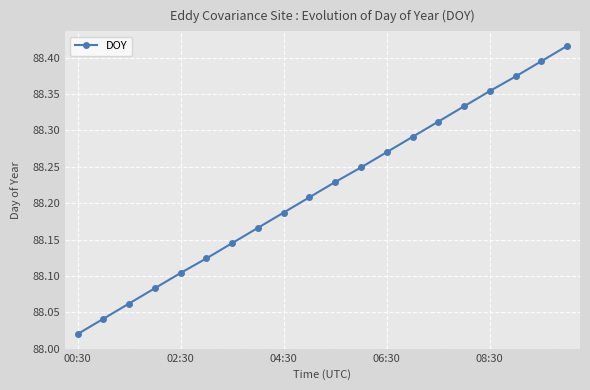

What is the sum of all values?

1764.4